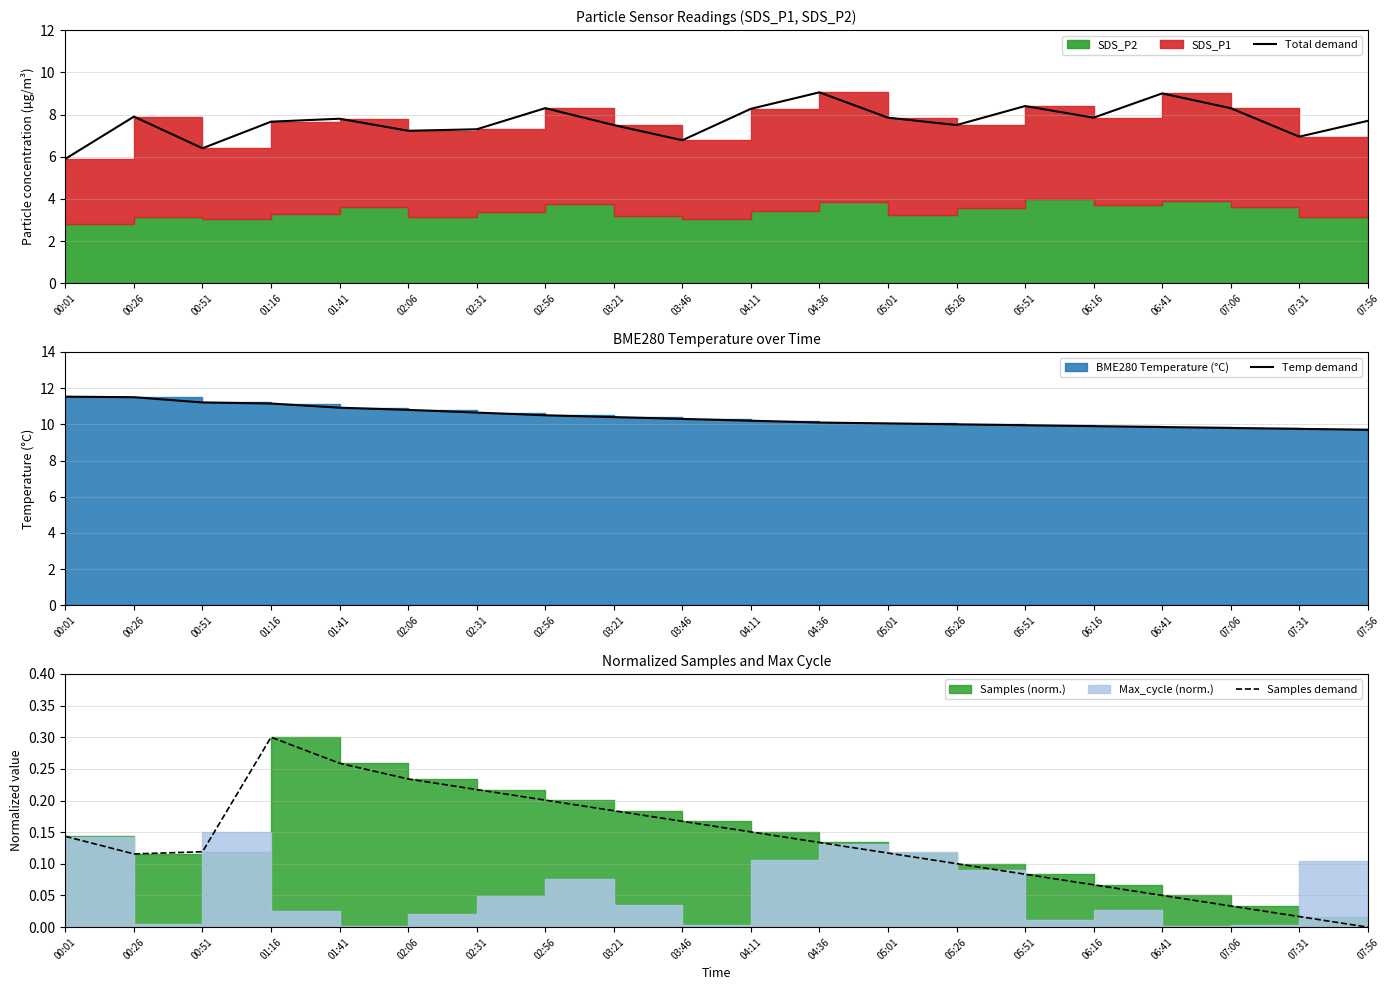

What is the difference between the maximum and second lowest values in the Samples demand series?

0.3